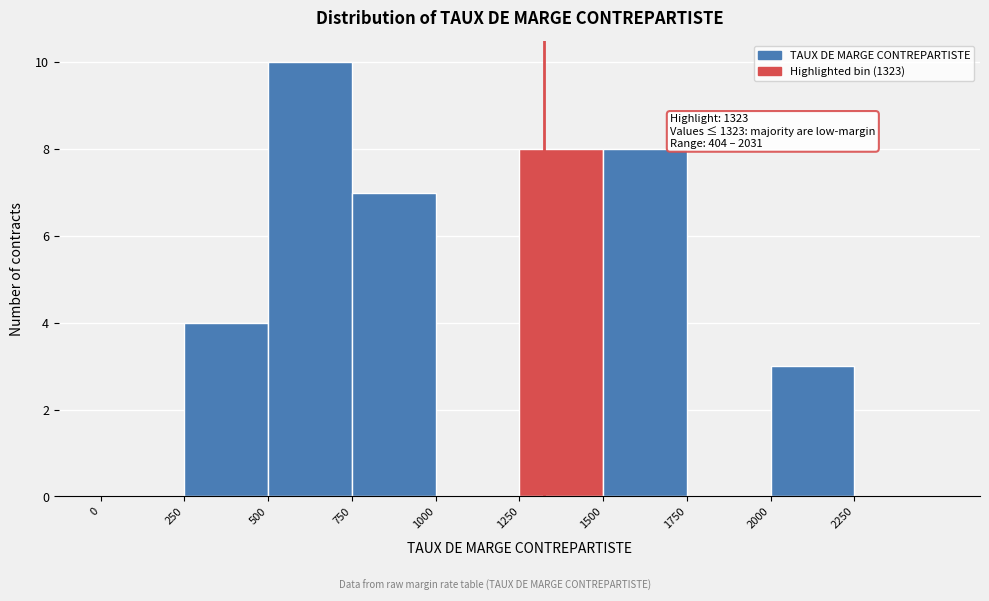

Over which range of the x-axis is the bar tallest?

500 to 750